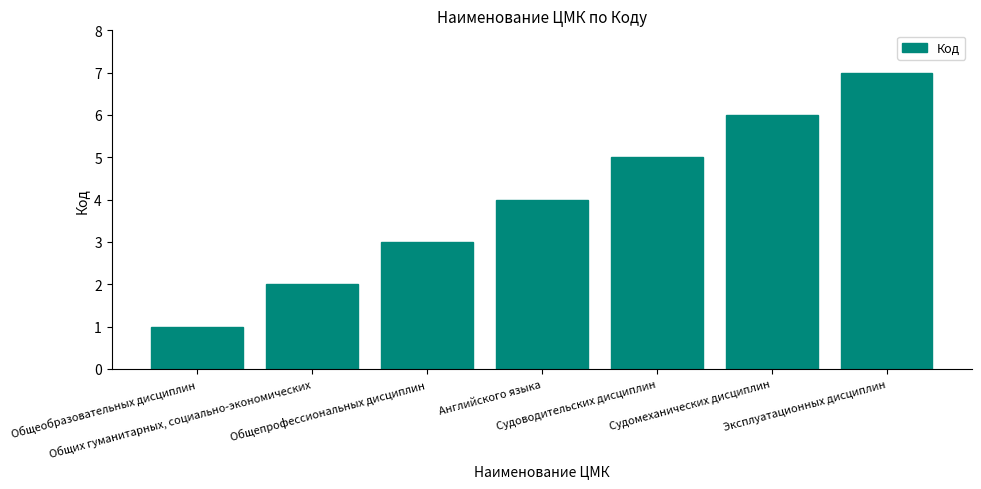

What is the label of the 1st bar from the right?

Эксплуатационных дисциплин